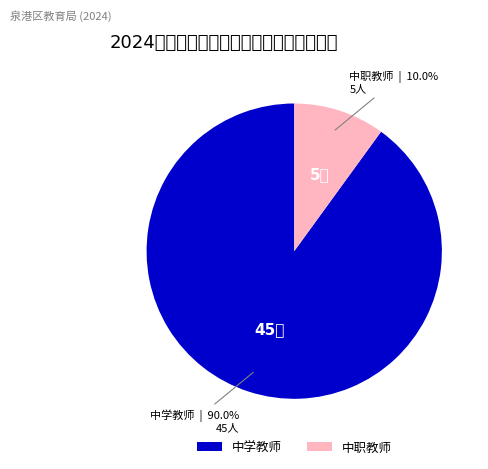

Rank the categories by value from highest to lowest.

中学教师, 中职教师